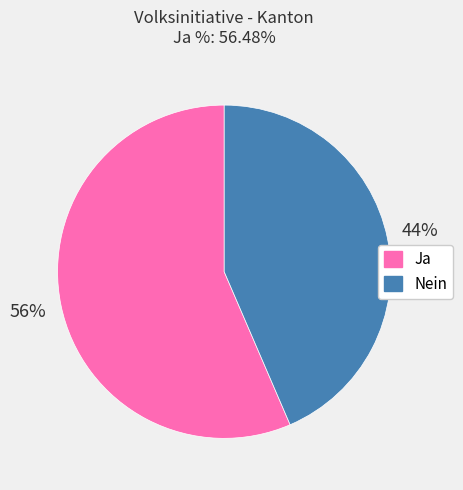

Combined, do Nein and Ja account for over 50%?

Yes